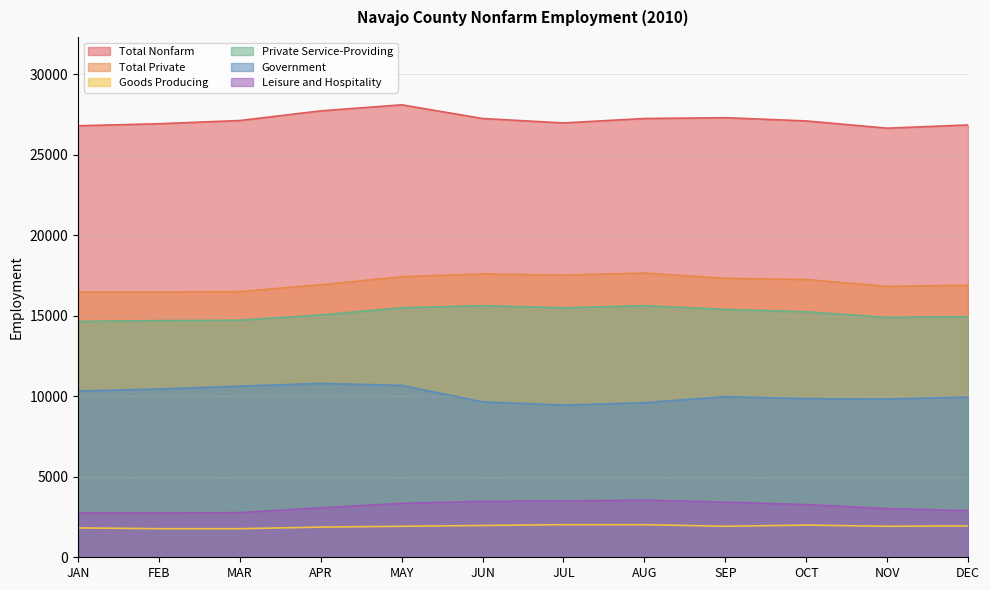

Where is Private Service-Providing nearest to the value 15137?

APR